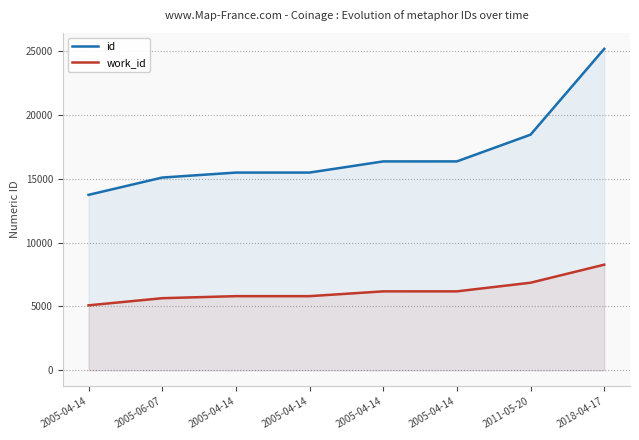

True or false: id and work_id intersect in this chart.

False